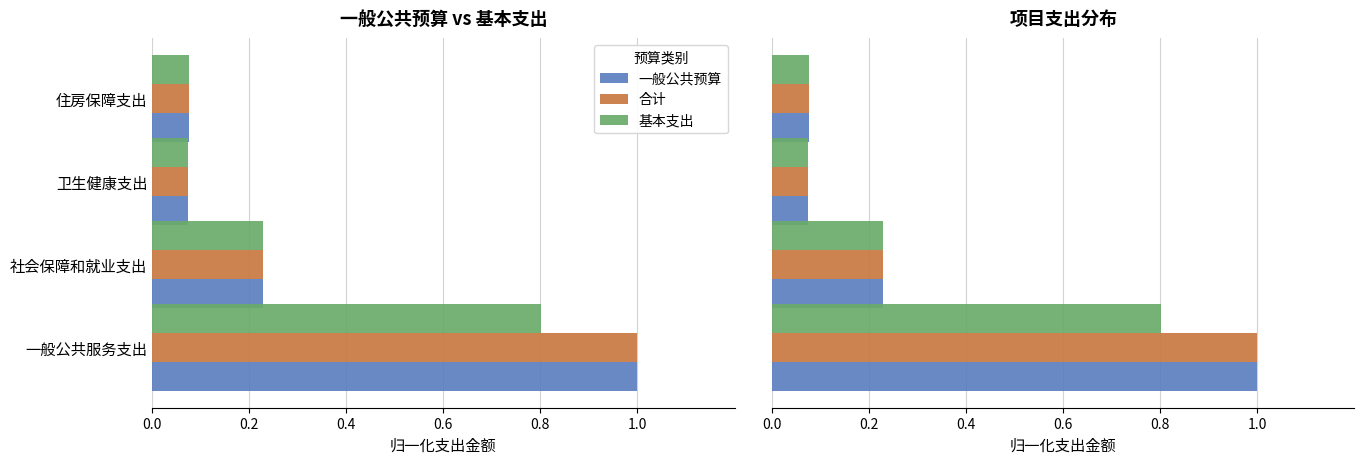

What is the average value of the 合计 series?

0.3